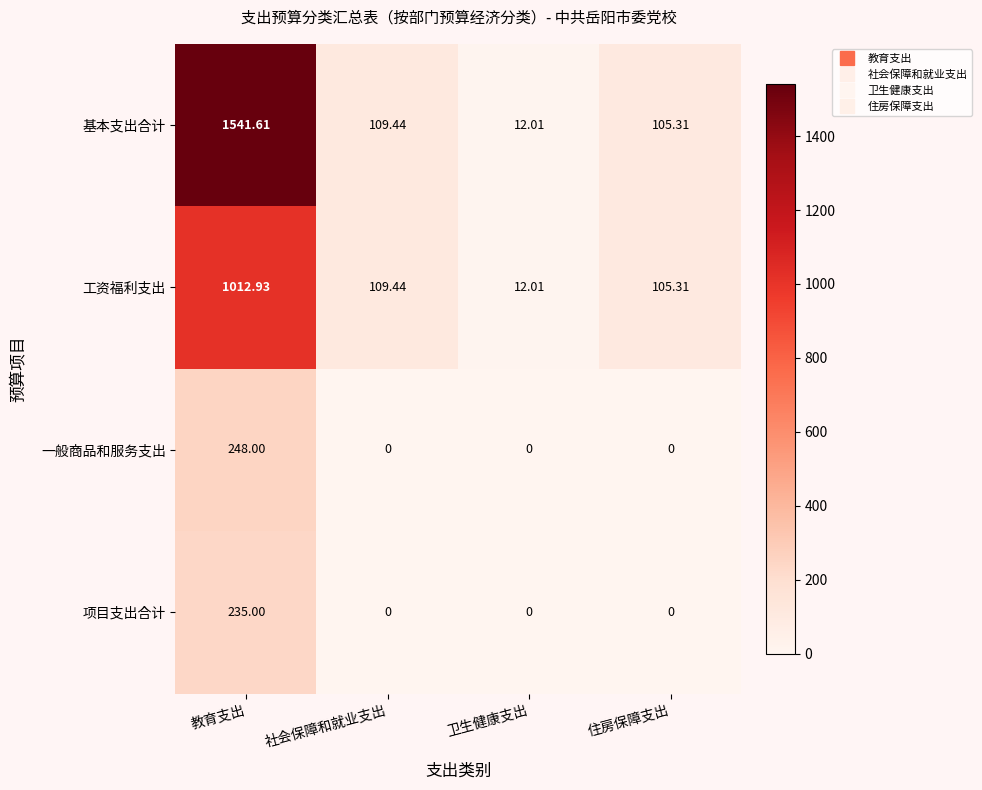

Which category has the highest value in the 基本支出合计 series?

教育支出